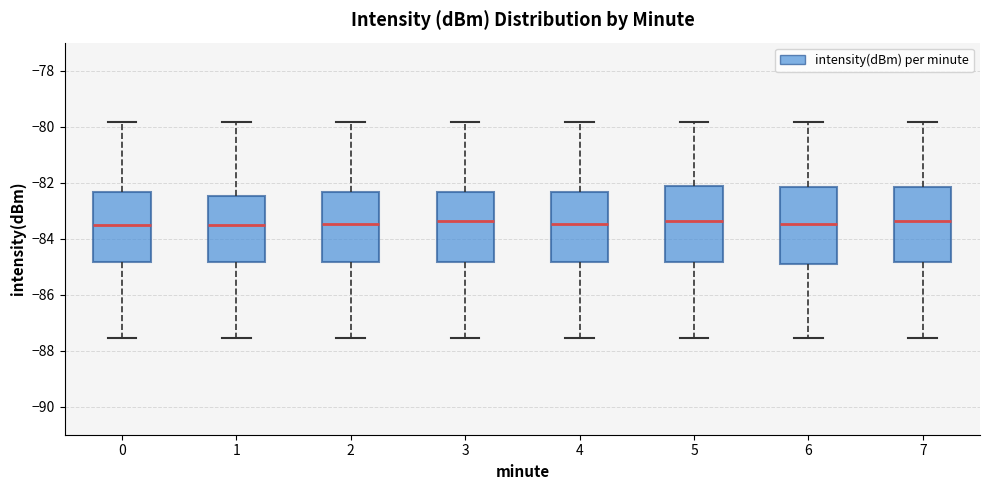

Reading left to right, read every box against the y-axis: the position of its median line, the range the box covers, and the ends of its whiskers. The values are not printed on the chart, so give them approximately, as read against the axis.

0: median -83.6, box -84.8 to -82.4, whiskers -87.6 to -79.8
1: median -83.6, box -84.8 to -82.4, whiskers -87.6 to -79.8
2: median -83.4, box -84.8 to -82.4, whiskers -87.6 to -79.8
3: median -83.4, box -84.8 to -82.4, whiskers -87.6 to -79.8
4: median -83.4, box -84.8 to -82.4, whiskers -87.6 to -79.8
5: median -83.4, box -84.8 to -82.2, whiskers -87.6 to -79.8
6: median -83.4, box -85.0 to -82.2, whiskers -87.6 to -79.8
7: median -83.4, box -84.8 to -82.2, whiskers -87.6 to -79.8